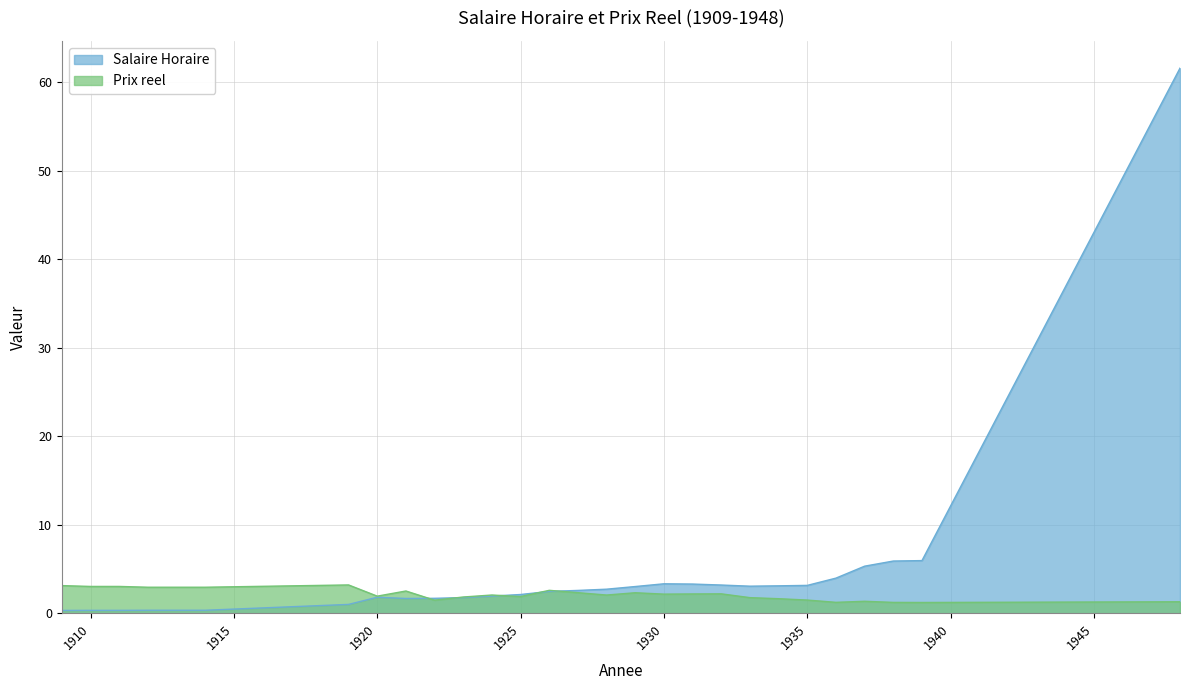

Where do Salaire Horaire and Prix reel first cross each other?

1921 and 1922